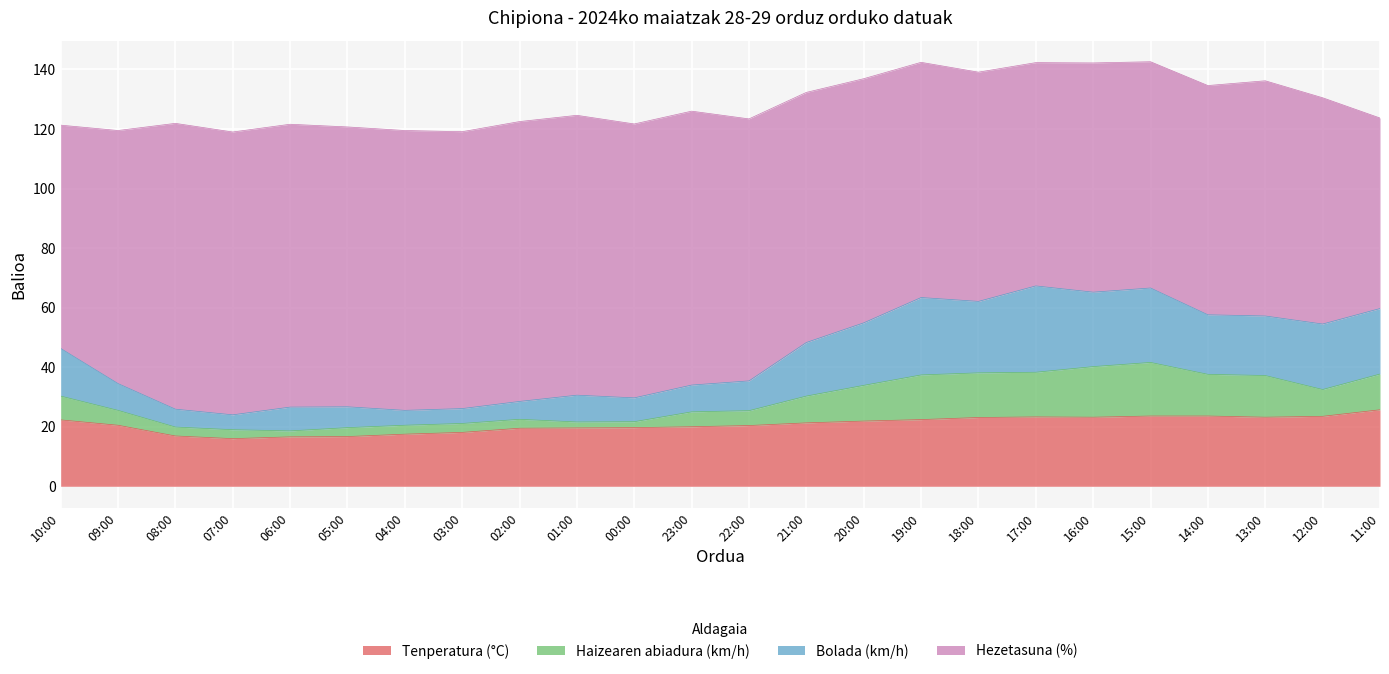

At which category does the chart reach its peak across all series?

17:00